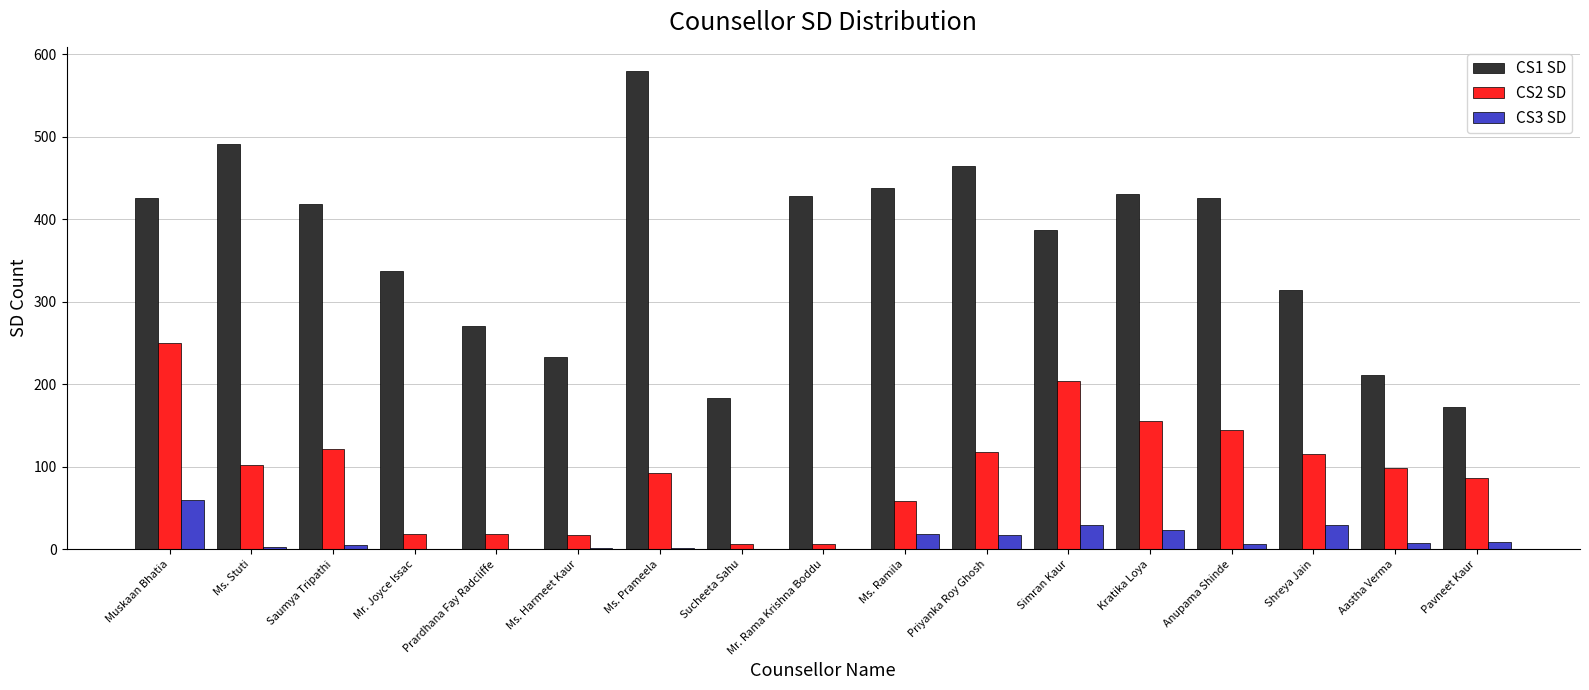

What is the sum of the CS2 SD values at Ms. Prameela and Sucheeta Sahu?

99